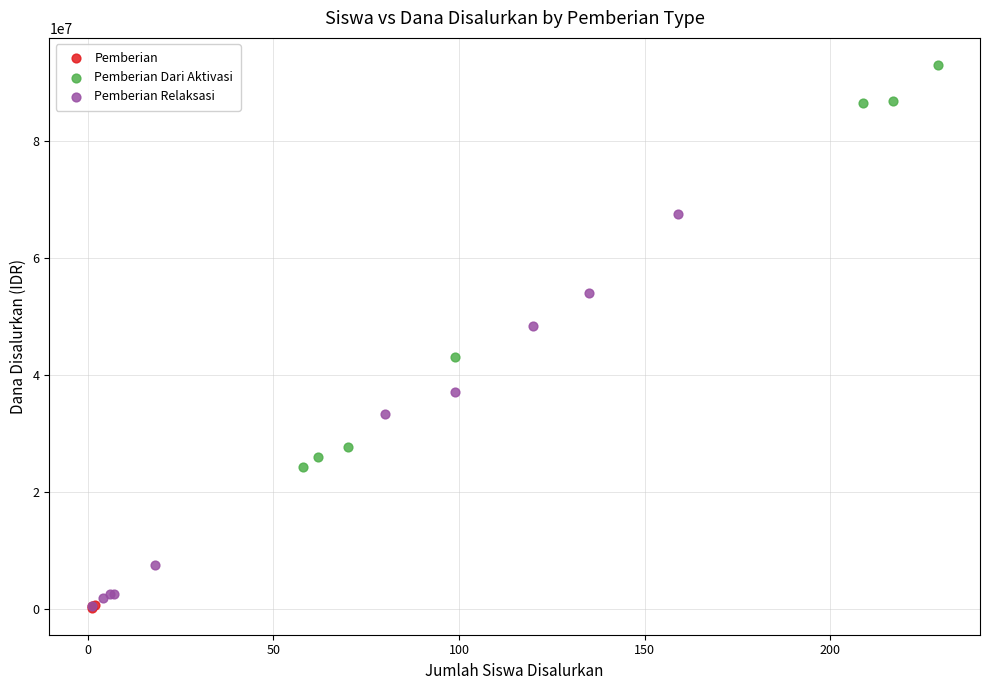

What are all the series names shown in the legend?

Pemberian, Pemberian Dari Aktivasi, Pemberian Relaksasi